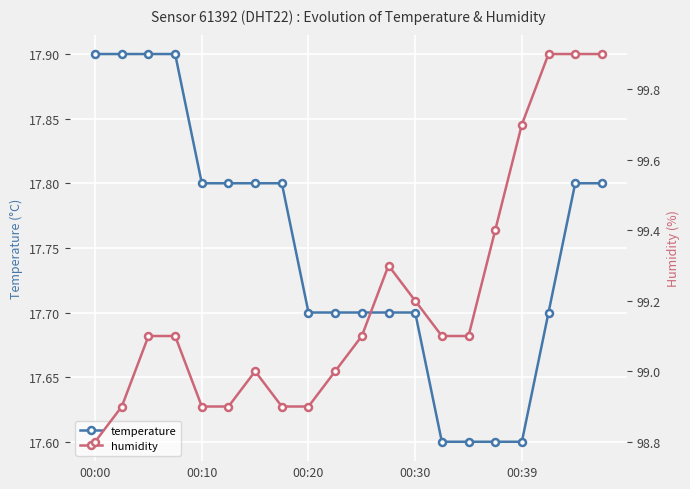

Is it true that temperature equals 28.5 at 00:20?

False